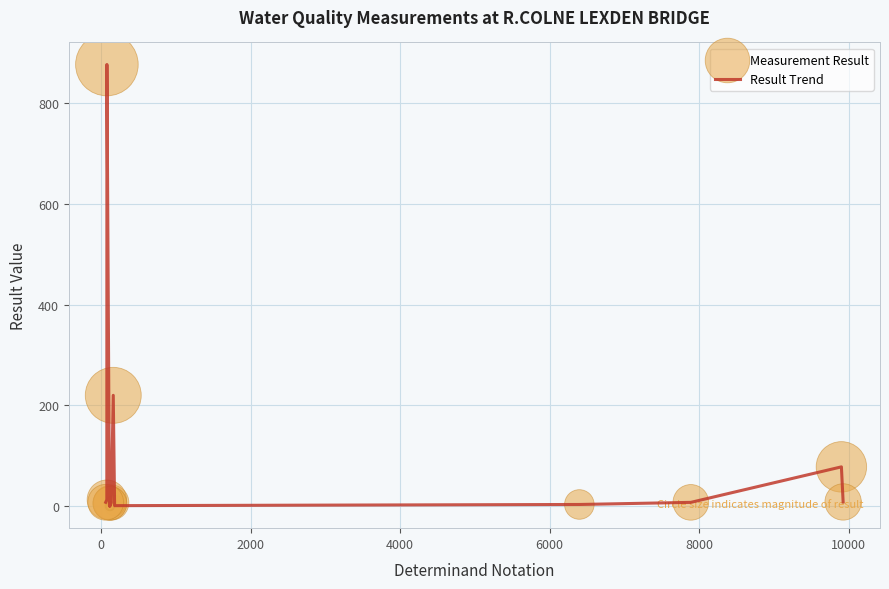

What is the greatest value displayed?

877.0